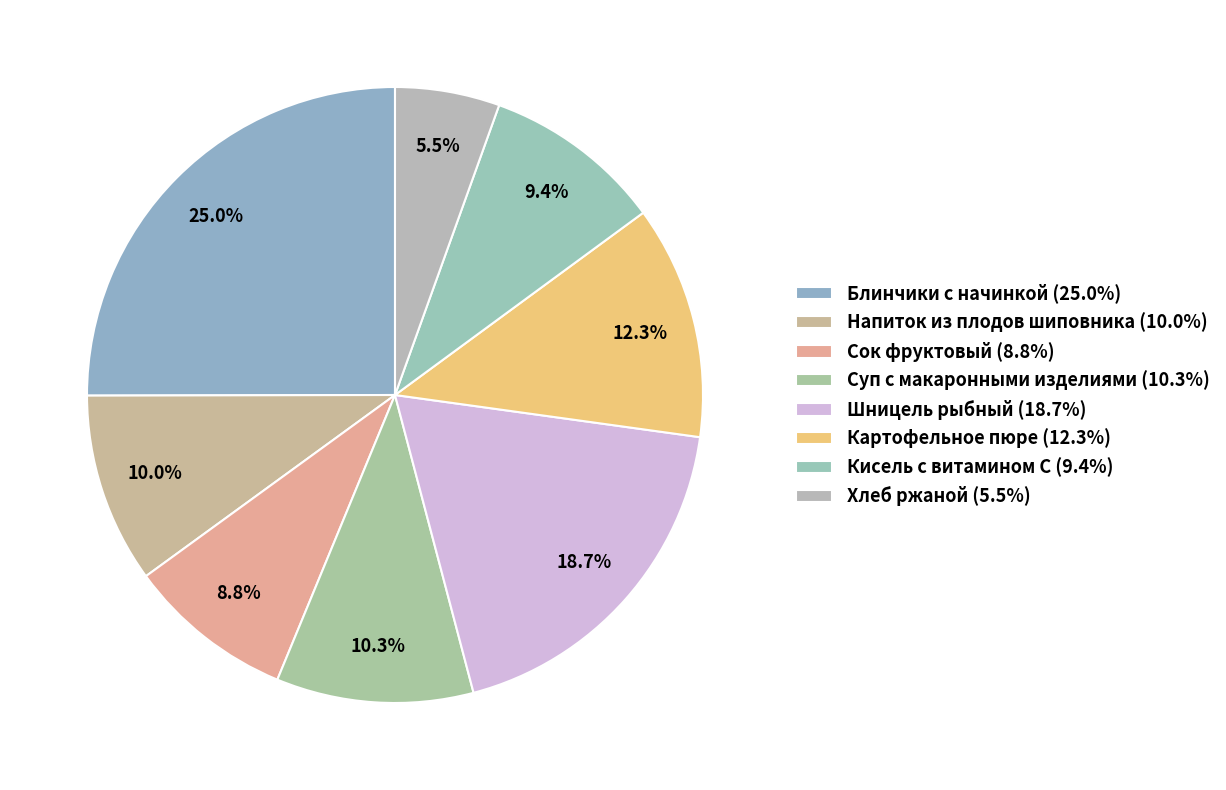

Count the number of slices in the pie.

8